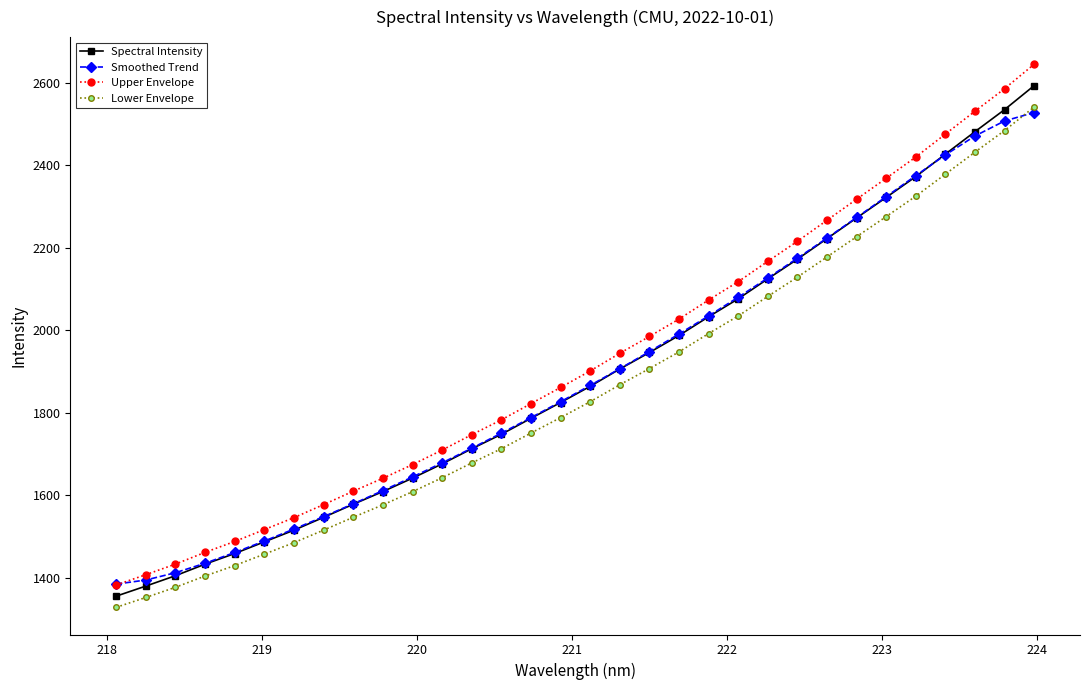

True or false: Upper Envelope and Lower Envelope cross at least once.

False